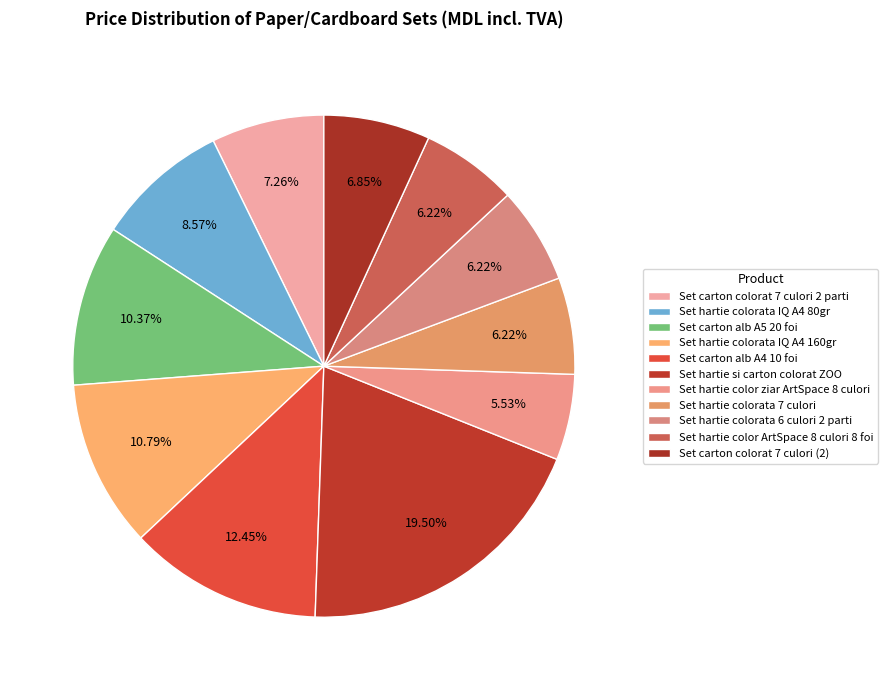

Does Set hartie colorata IQ A4 80gr account for over 50% of the chart?

No